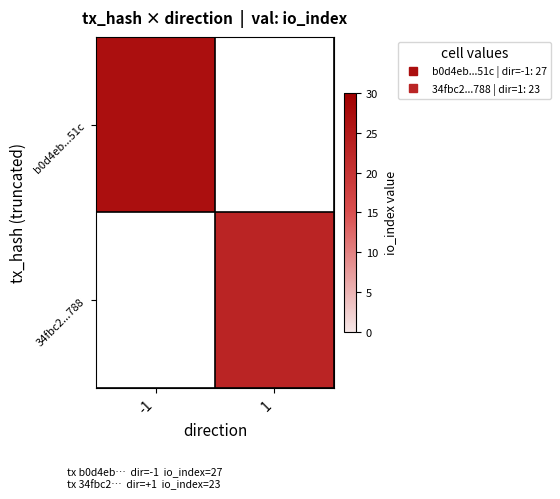

Read the 34fbc2...788 value at 1.

23.0